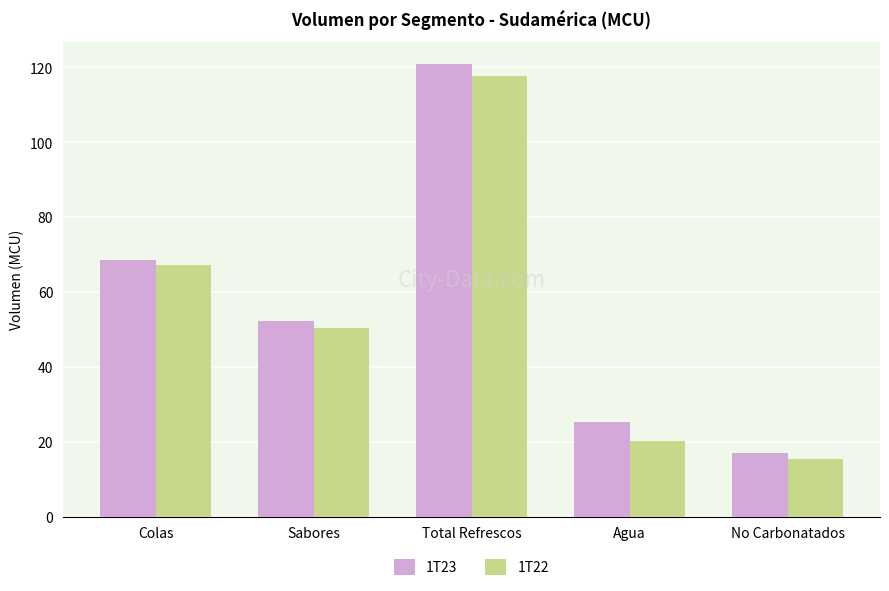

Which series has the largest total across all categories?

1T23